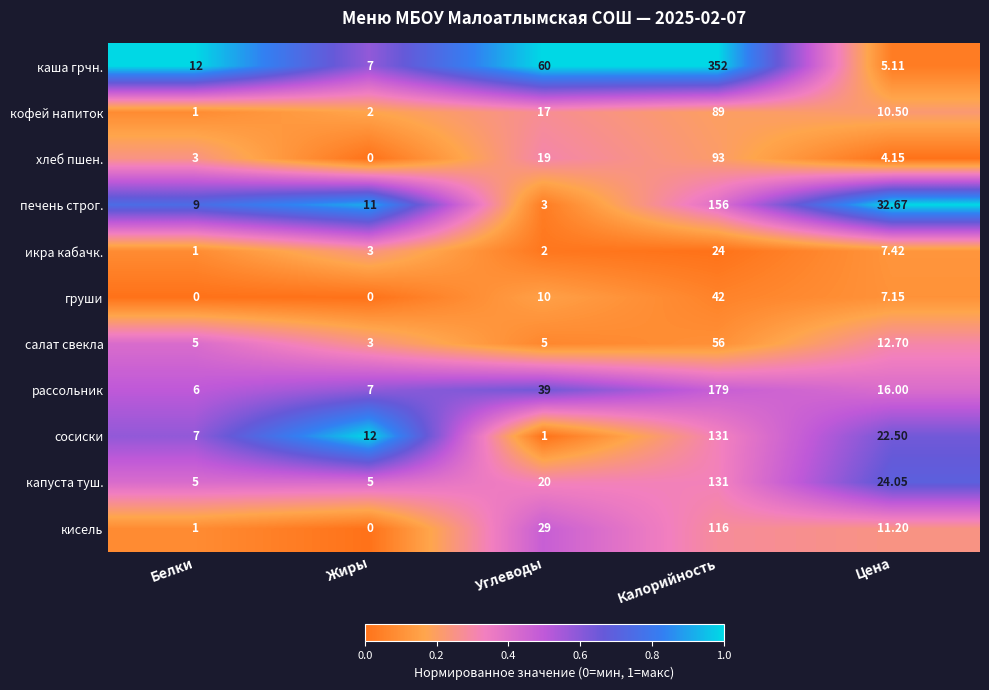

What is the maximum value shown in the chart?

352.0